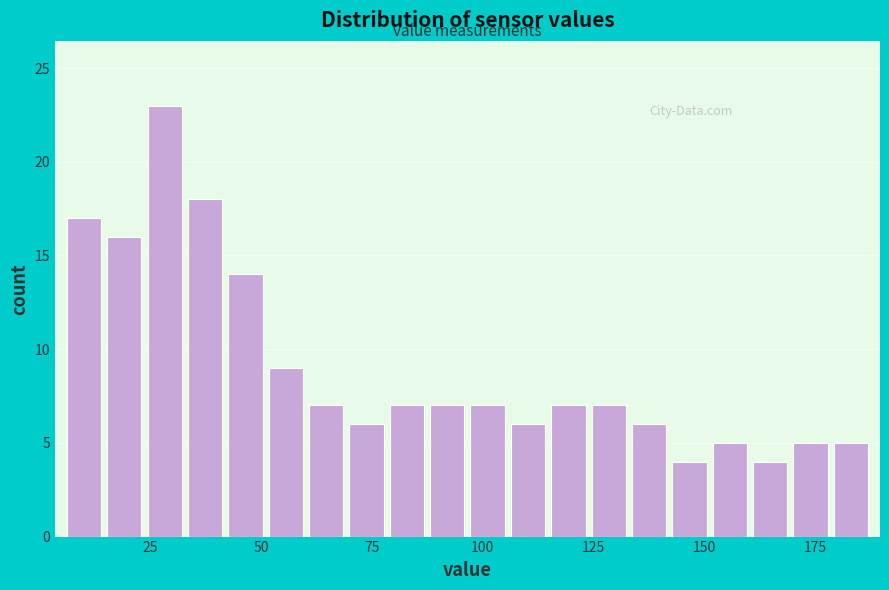

Read against the x-axis, roughly where is the centre of the tallest bar?

30